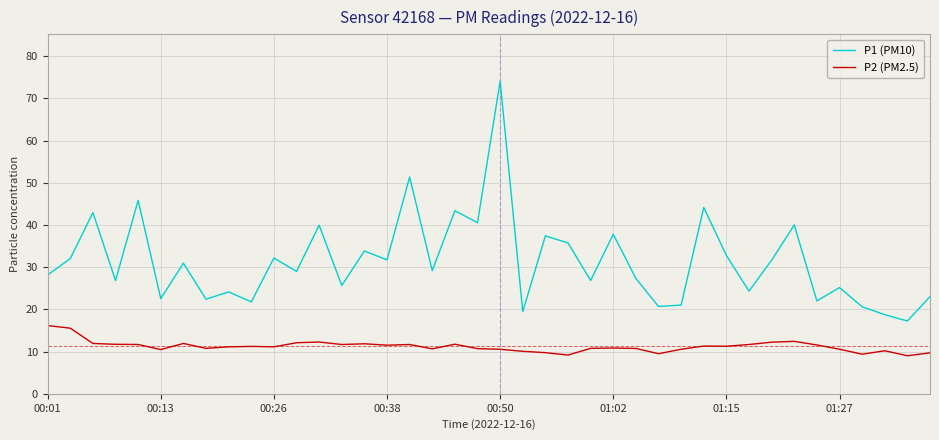

In P2 (PM2.5), how many points are lower than both neighbors (excluding endpoints)?

11